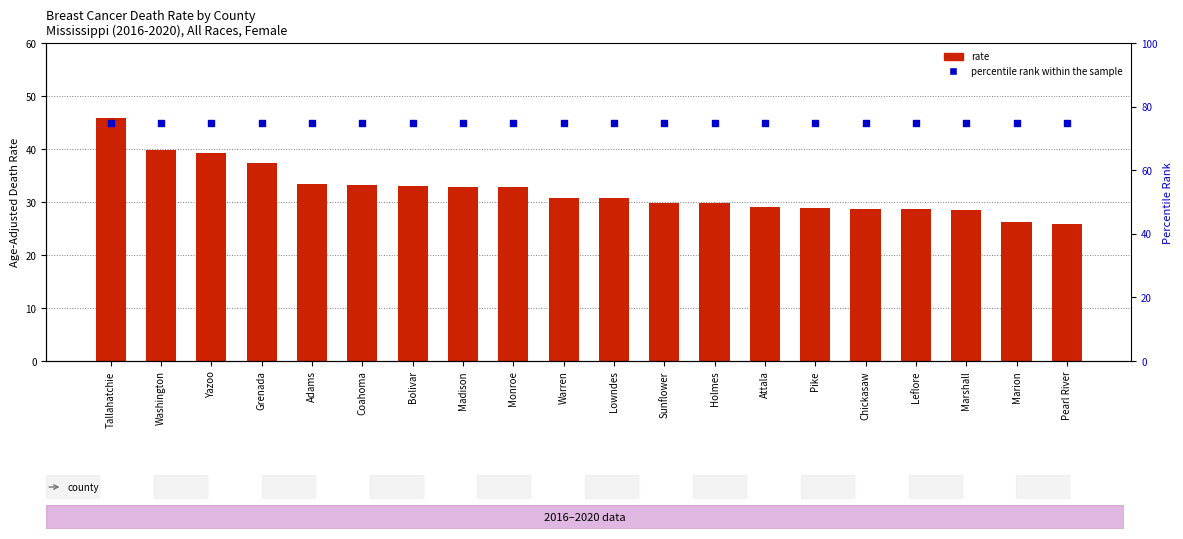

Which series reaches the minimum Y coordinate?

rate